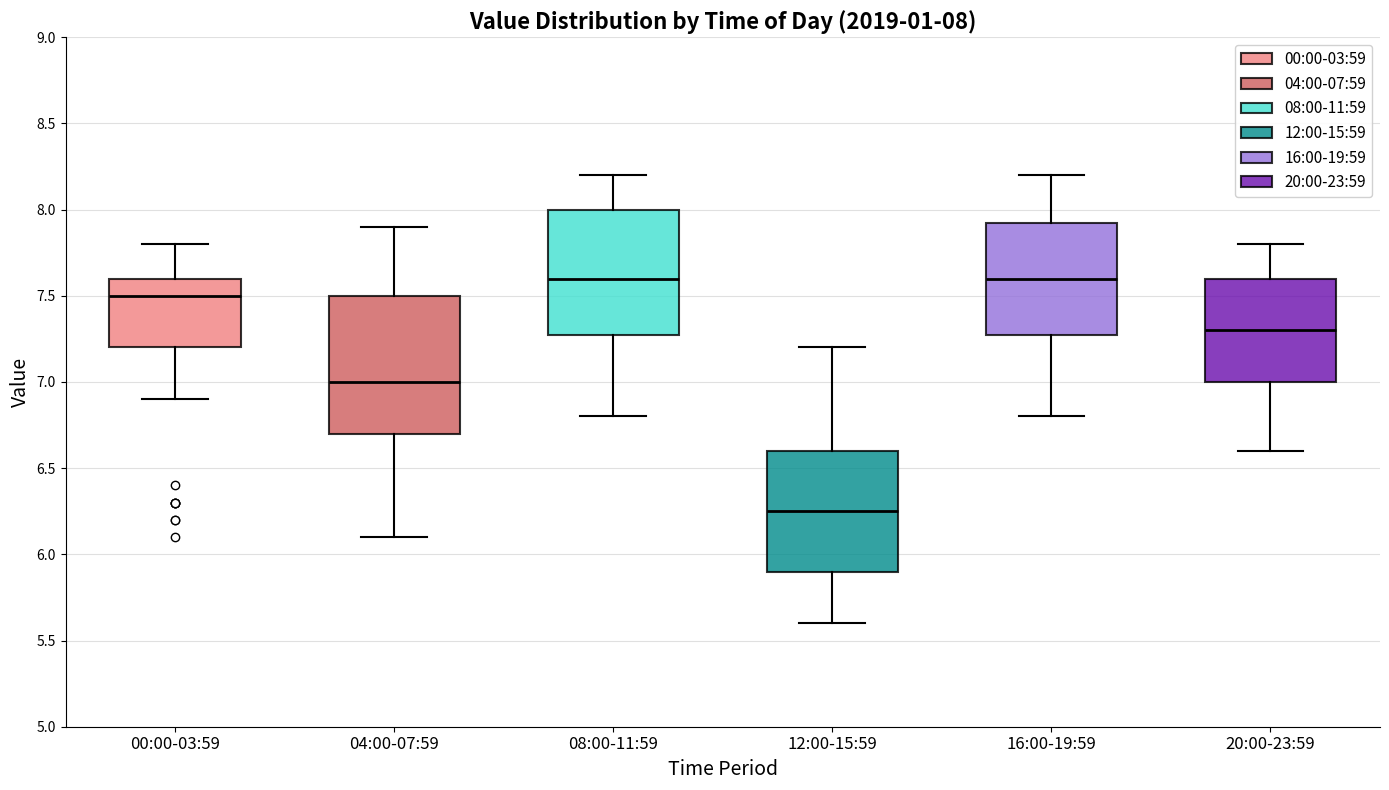

Which box's median line is the lowest?

12:00-15:59